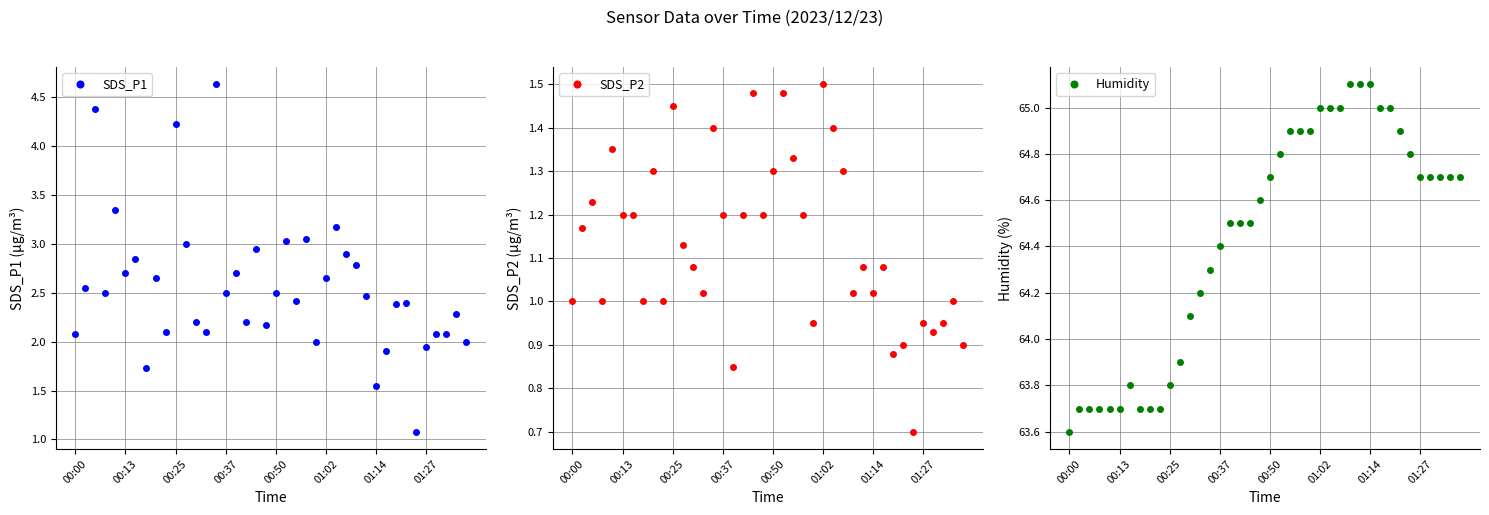

What are all the series names shown in the legend?

SDS_P1, SDS_P2, Humidity